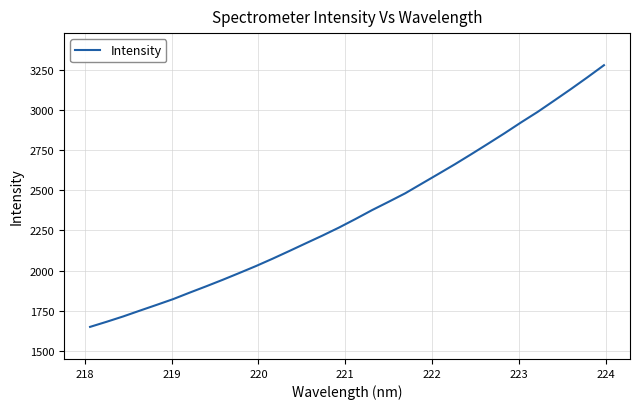

Does the chart display data point markers on the line(s)?

No